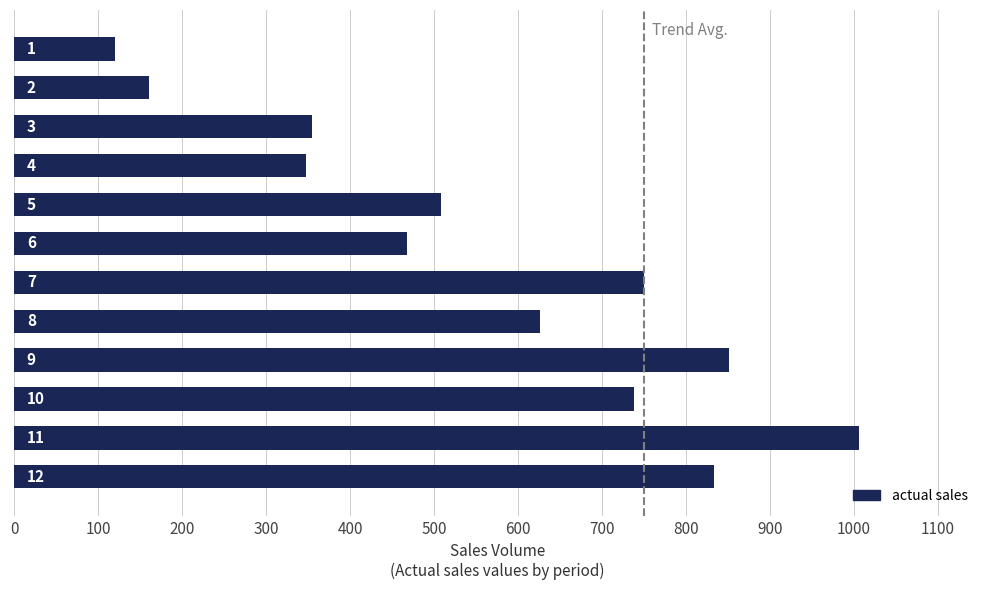

How many bars are there in total?

12